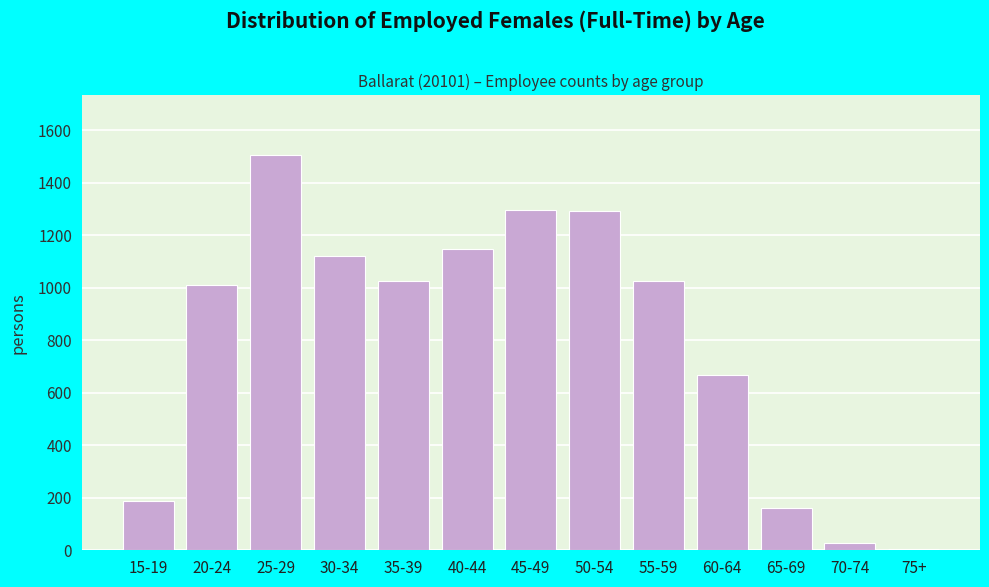

Approximately how many times larger is the value at 60-64 compared to 40-44?

0.6